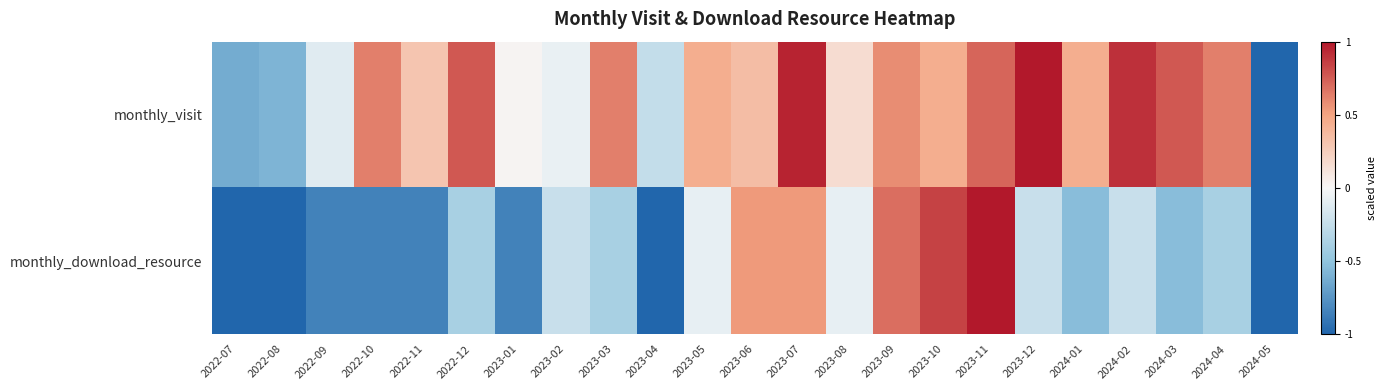

Reading right to left, extract all data points from this chart.

monthly_visit: 2024-05=-1.0	2024-04=0.6	2024-03=0.8	2024-02=0.9	2024-01=0.4	2023-12=1.0	2023-11=0.7	2023-10=0.4	2023-09=0.6	2023-08=0.2	2023-07=1.0	2023-06=0.3	2023-05=0.4	2023-04=-0.3	2023-03=0.6	2023-02=-0.1	2023-01=0.0	2022-12=0.8	2022-11=0.3	2022-10=0.6	2022-09=-0.1	2022-08=-0.6	2022-07=-0.6
monthly_download_resource: 2024-05=-1.0	2024-04=-0.4	2024-03=-0.5	2024-02=-0.2	2024-01=-0.5	2023-12=-0.2	2023-11=1.0	2023-10=0.8	2023-09=0.7	2023-08=-0.1	2023-07=0.5	2023-06=0.5	2023-05=-0.1	2023-04=-1.0	2023-03=-0.4	2023-02=-0.2	2023-01=-0.8	2022-12=-0.4	2022-11=-0.8	2022-10=-0.8	2022-09=-0.8	2022-08=-1.0	2022-07=-1.0